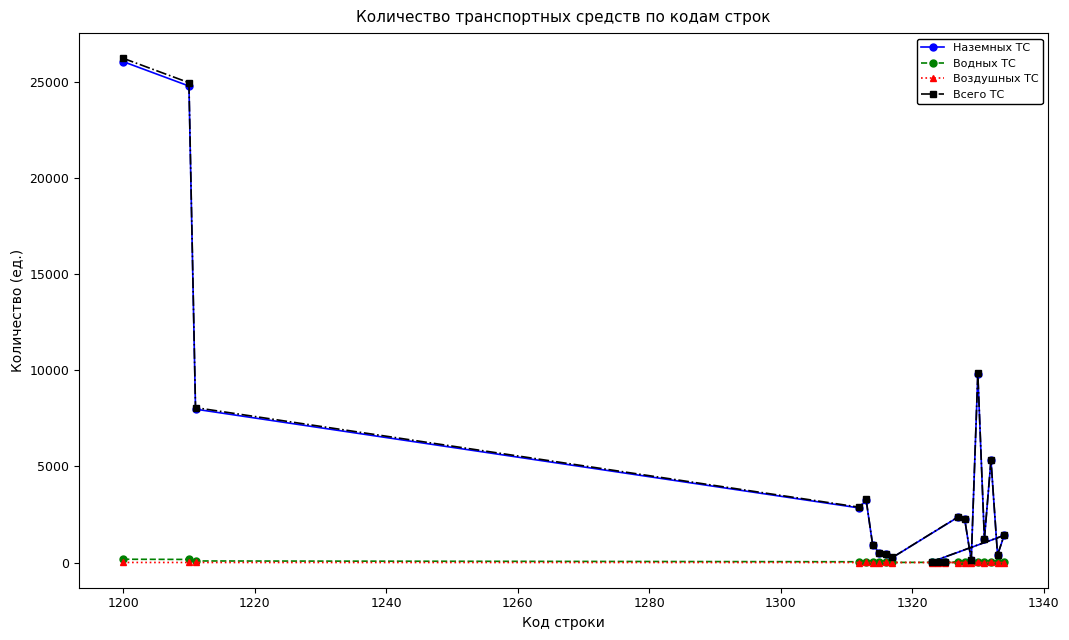

What is the highest value of the Наземных ТС series?

26052